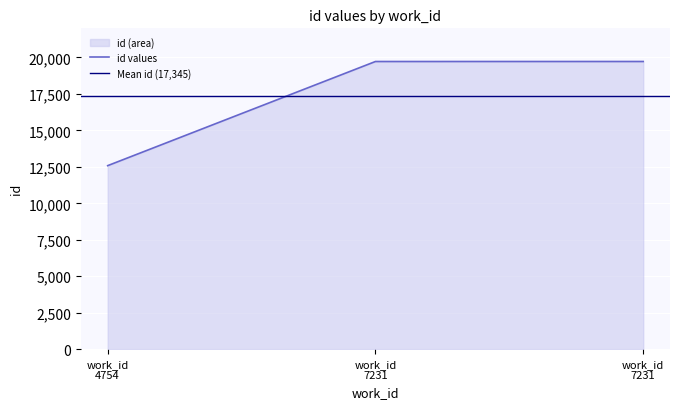

What is the difference between the maximum and minimum values?

7143